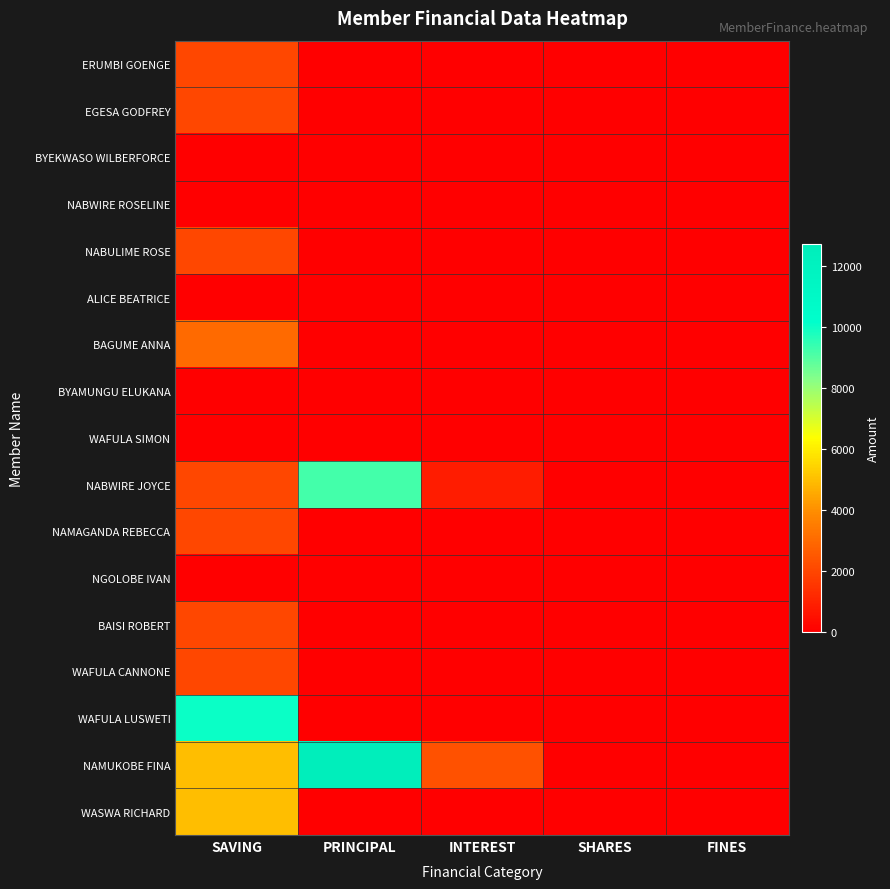

Count the number of categories in the chart.

5